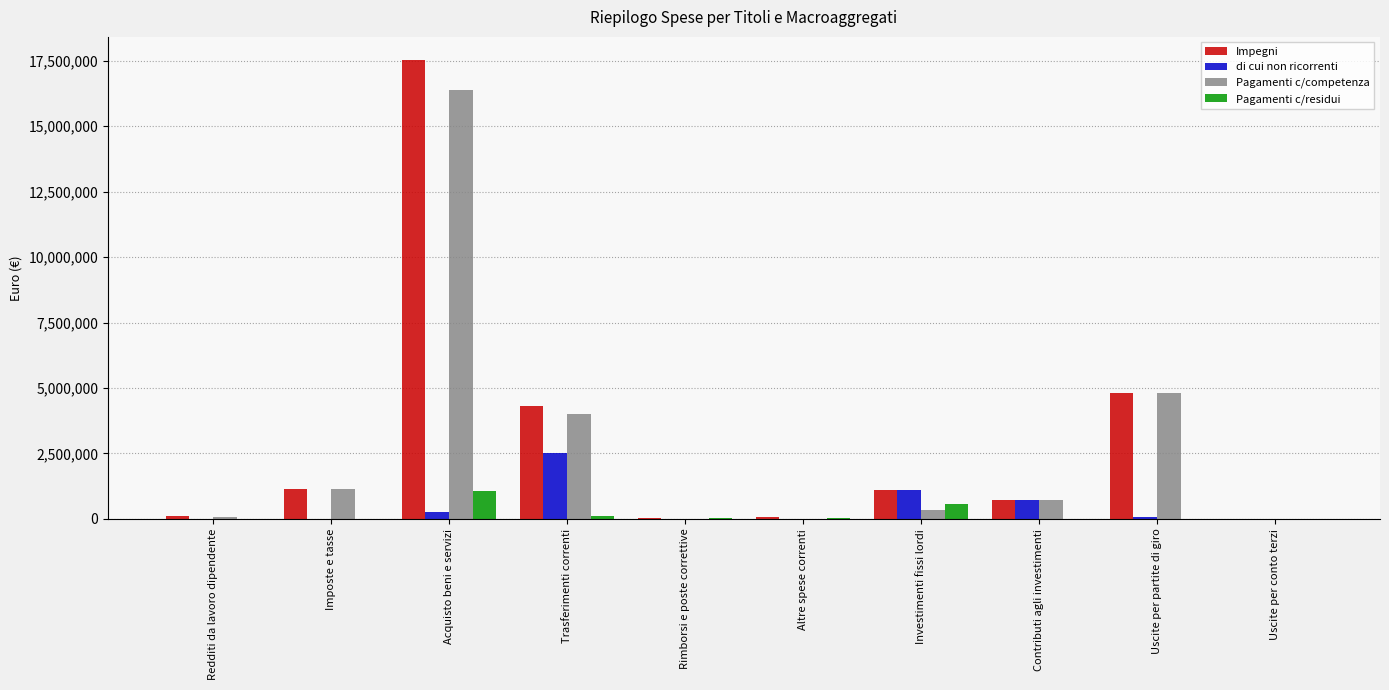

How many series are shown in this chart?

4